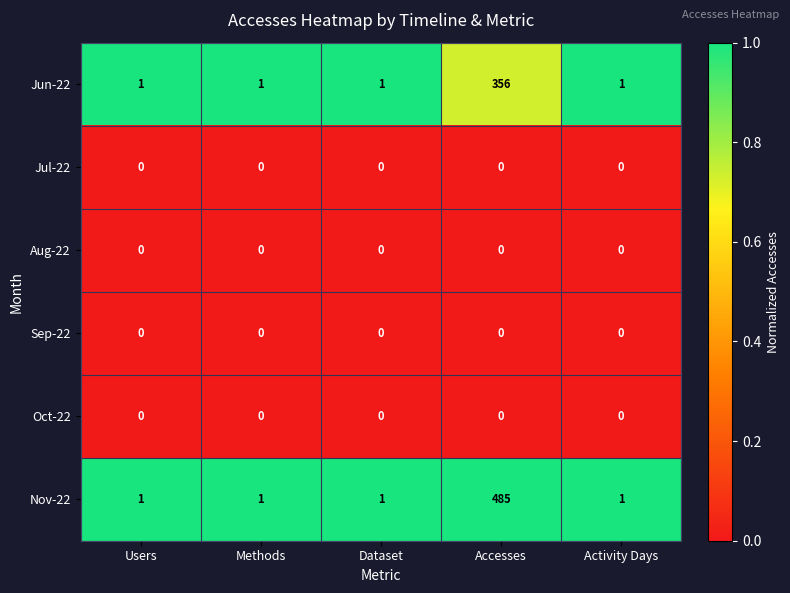

What is the total value across all series at Users?

2